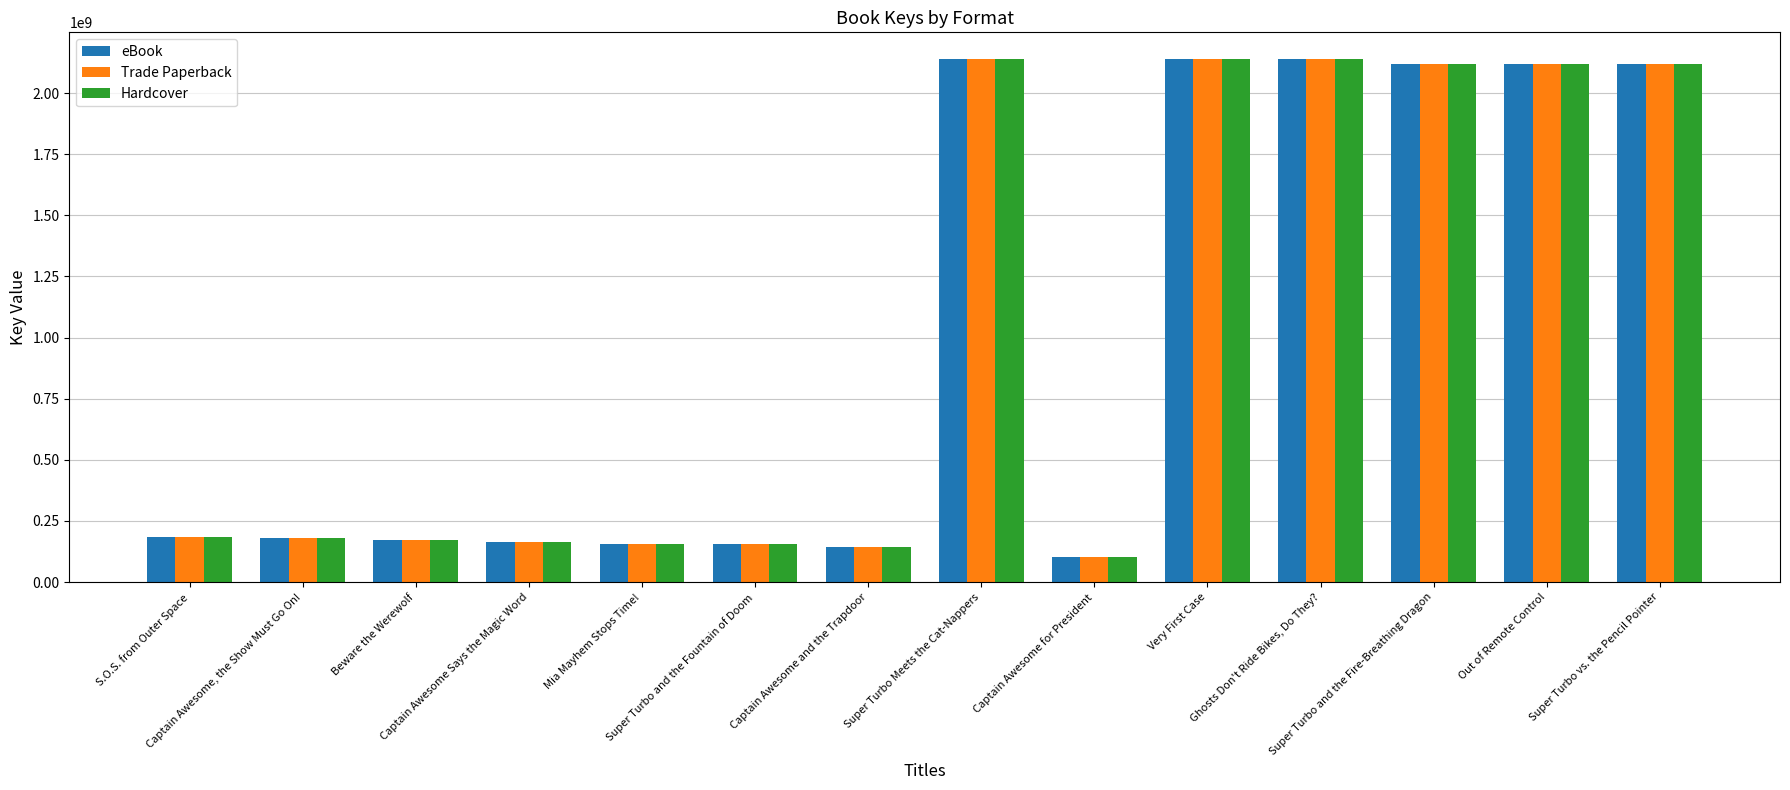

What is the total value across all series at Ghosts Don't Ride Bikes, Do They??

6422389566